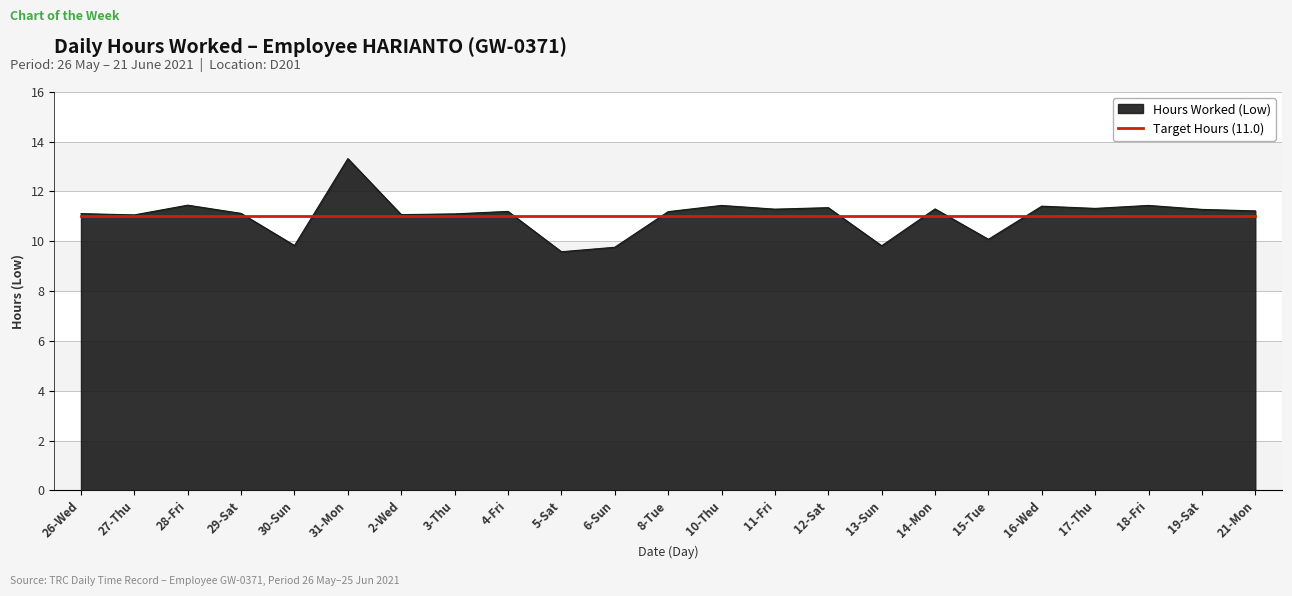

List the series in order of their peak value, lowest first.

Target Hours (11.0), Hours Worked (Low)